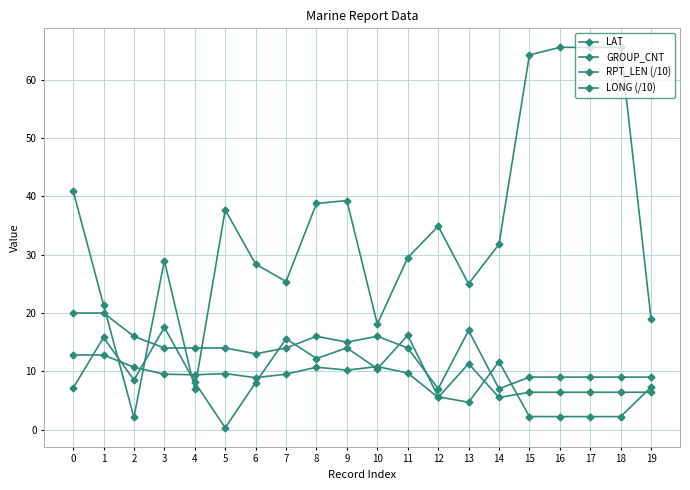

Reading left to right, transcribe all the data shown in this chart.

LAT: 0=41.0	1=21.4	2=2.1	3=29.0	4=6.9	5=37.7	6=28.4	7=25.4	8=38.8	9=39.3	10=18.1	11=29.5	12=34.9	13=25.0	14=31.8	15=64.3	16=65.6	17=65.6	18=65.6	19=18.9
GROUP_CNT: 0=20.0	1=20.0	2=16.0	3=14.0	4=14.0	5=14.0	6=13.0	7=14.0	8=16.0	9=15.0	10=16.0	11=14.0	12=7.0	13=17.0	14=7.0	15=9.0	16=9.0	17=9.0	18=9.0	19=9.0
RPT_LEN (/10): 0=12.8	1=12.8	2=10.7	3=9.5	4=9.4	5=9.6	6=8.9	7=9.5	8=10.7	9=10.2	10=10.8	11=9.7	12=5.5	13=11.3	14=5.5	15=6.4	16=6.4	17=6.4	18=6.4	19=6.4
LONG (/10): 0=7.1	1=15.8	2=8.5	3=17.5	4=8.1	5=0.3	6=8.1	7=15.6	8=12.2	9=14.0	10=10.4	11=16.2	12=5.6	13=4.7	14=11.7	15=2.2	16=2.2	17=2.2	18=2.2	19=7.3